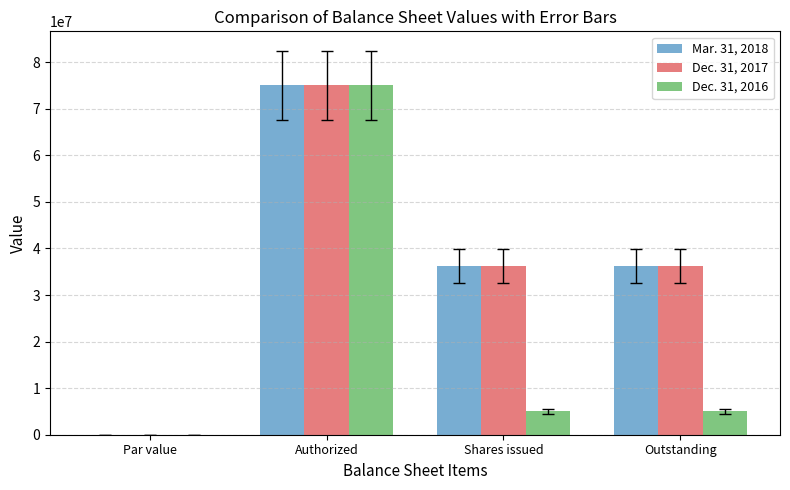

What is the maximum value for Mar. 31, 2018?

75000000.0